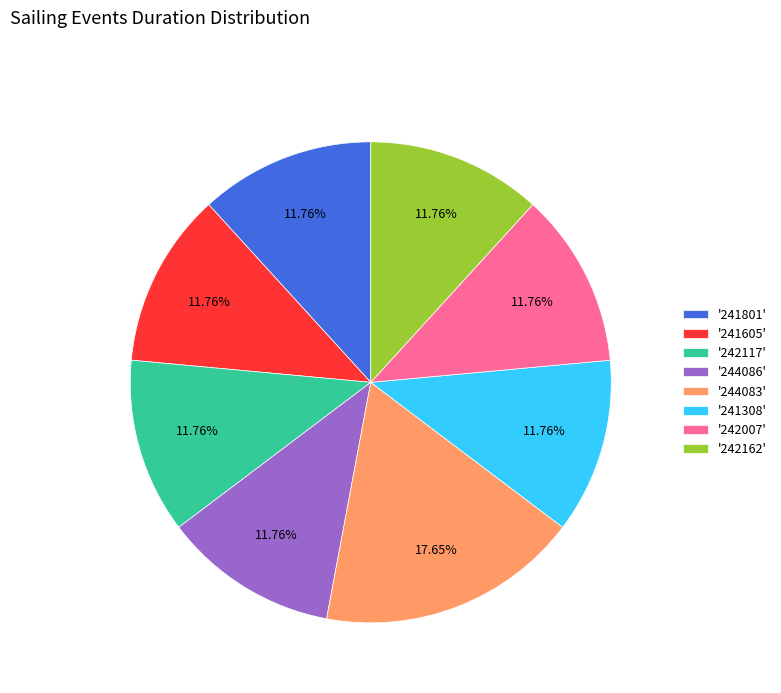

What is the ratio of the value at '241801' to the value at '241605'?

1.0